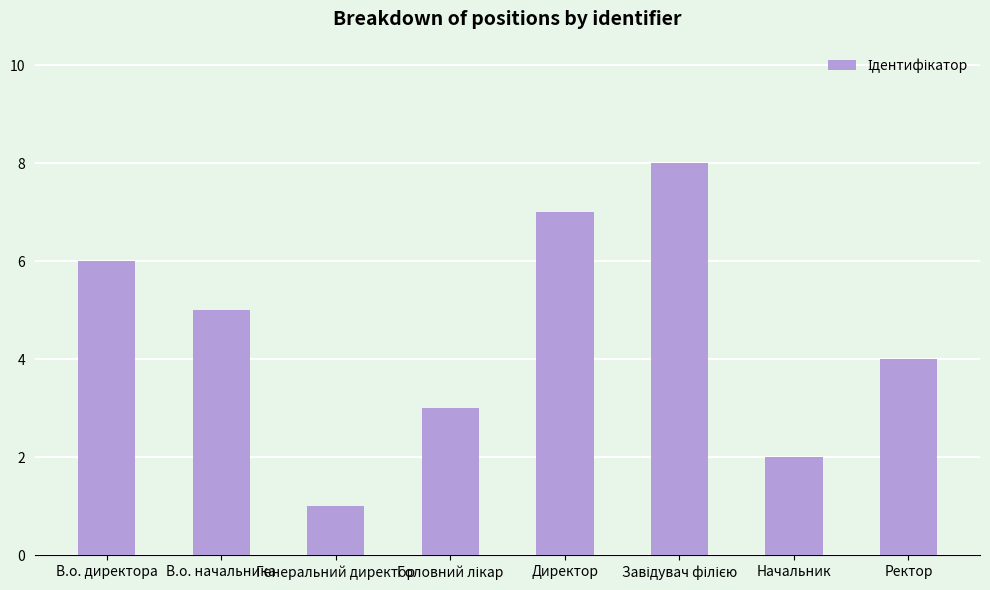

Where does the data first go above 5?

В.о. директора